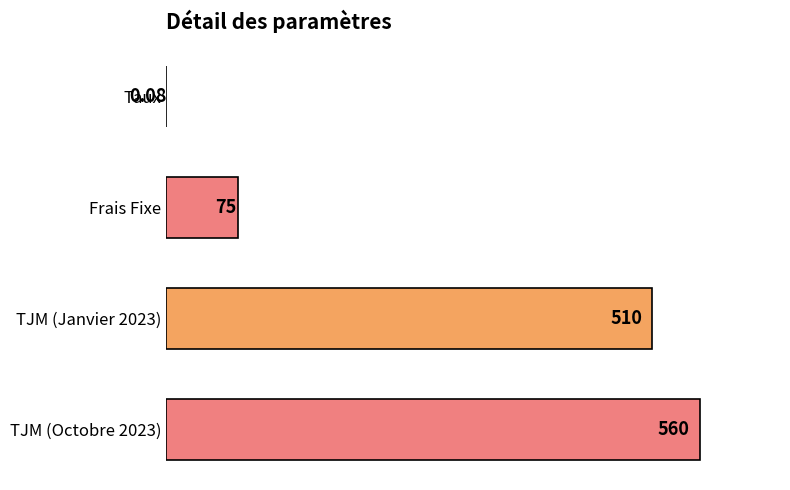

At which label is the value closest to 280?

Frais Fixe